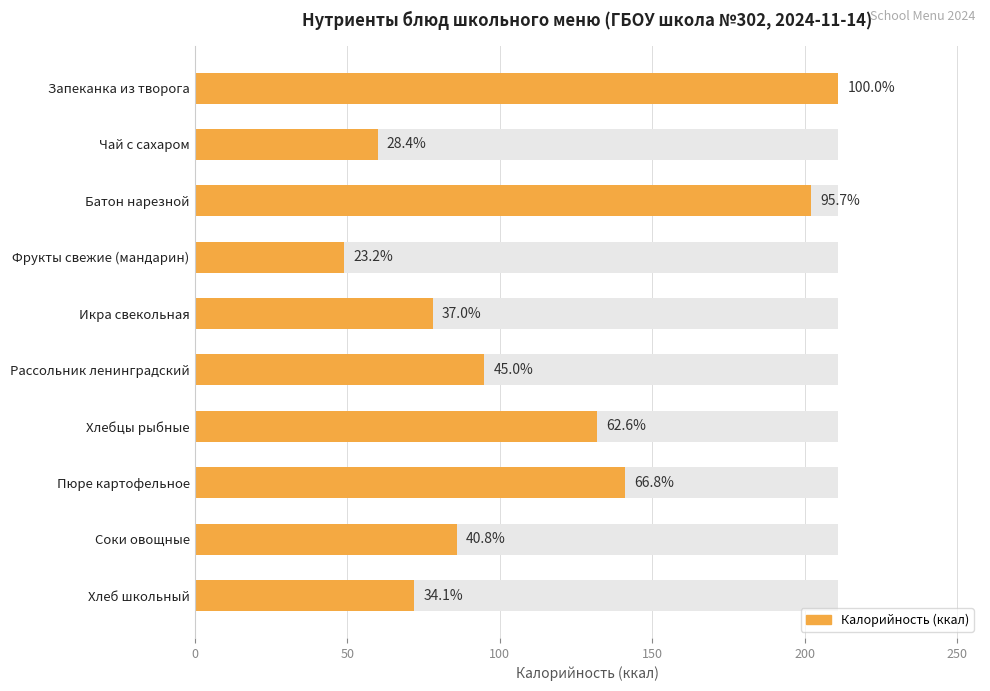

Count the number of data series in this chart.

1